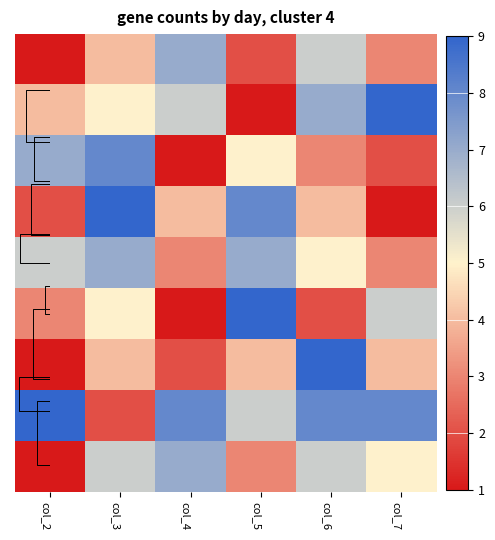

What is the minimum value shown in the chart?

1